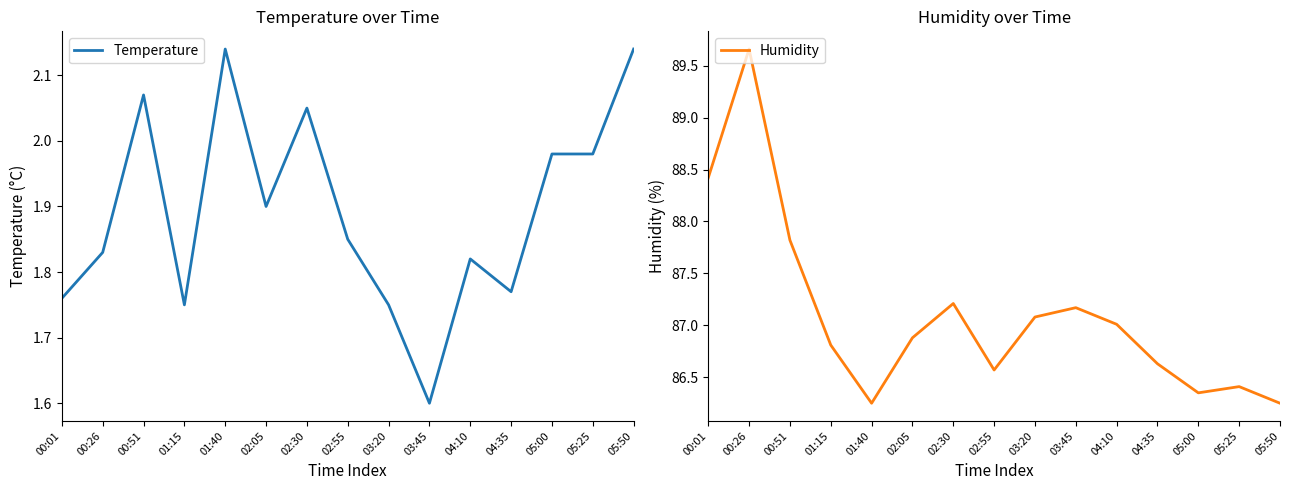

What is the label of the 4th point from the right?

04:35